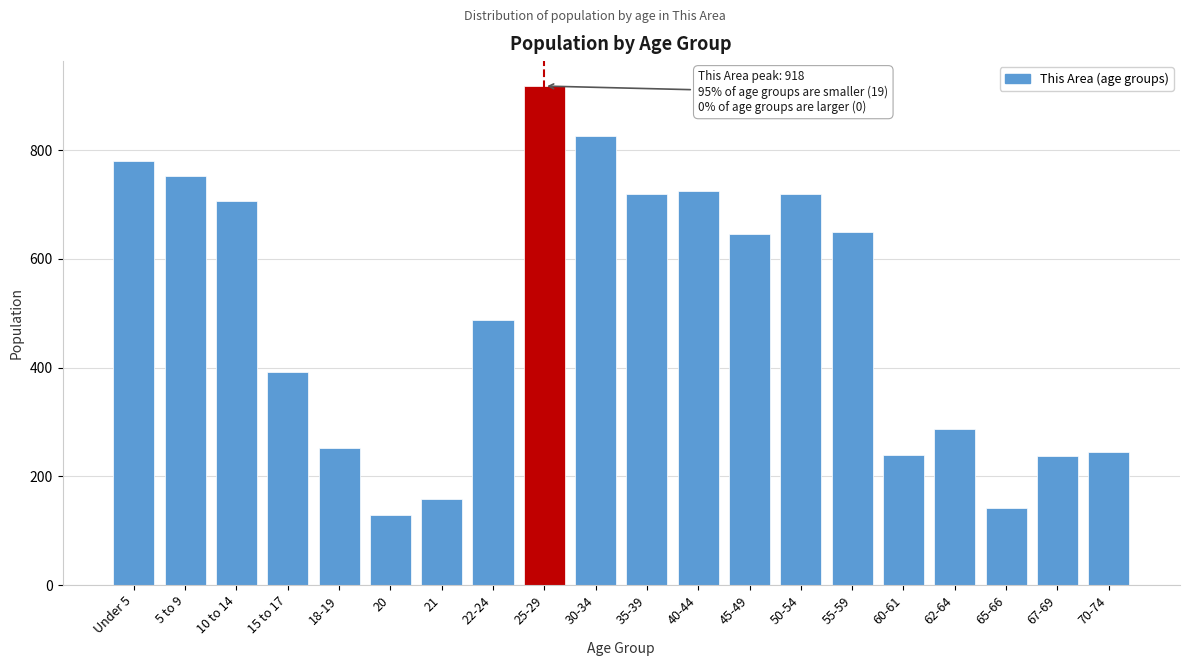

What is the difference between the values at 40-44 and 22-24?

237